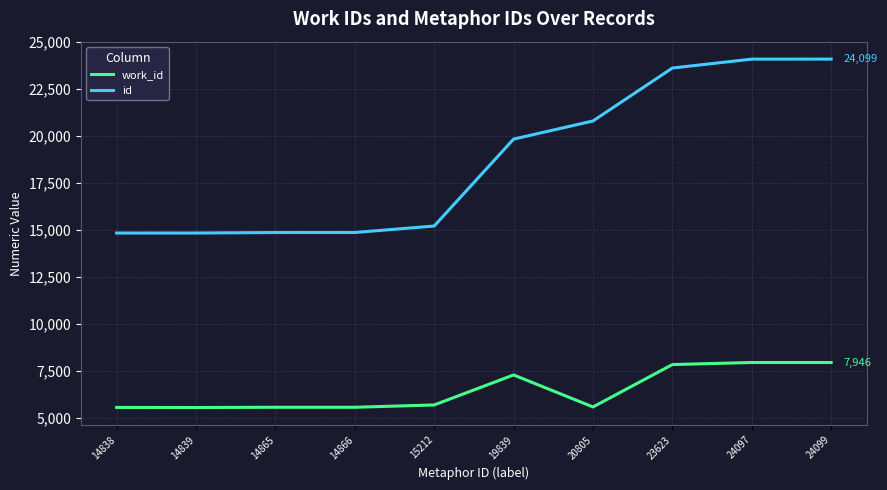

What is the difference between the maximum and second lowest values in the work_id series?

2393